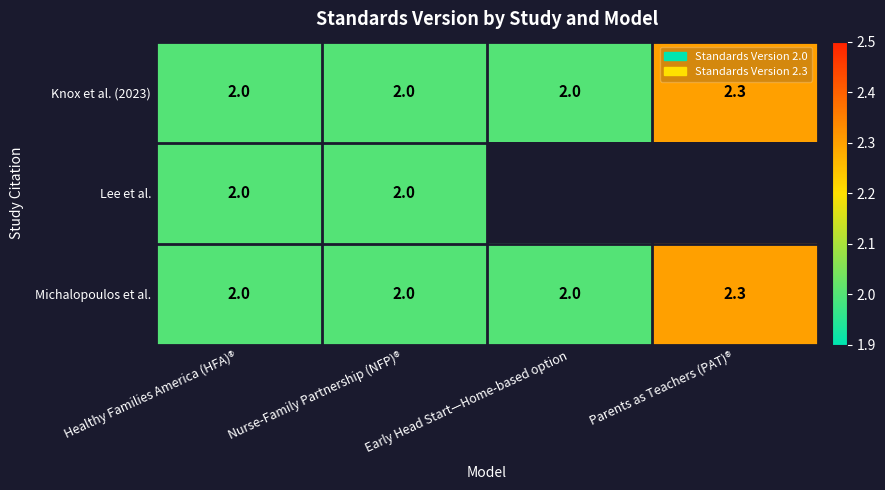

What is the total value across all series at Nurse-Family Partnership (NFP)®?

6.0